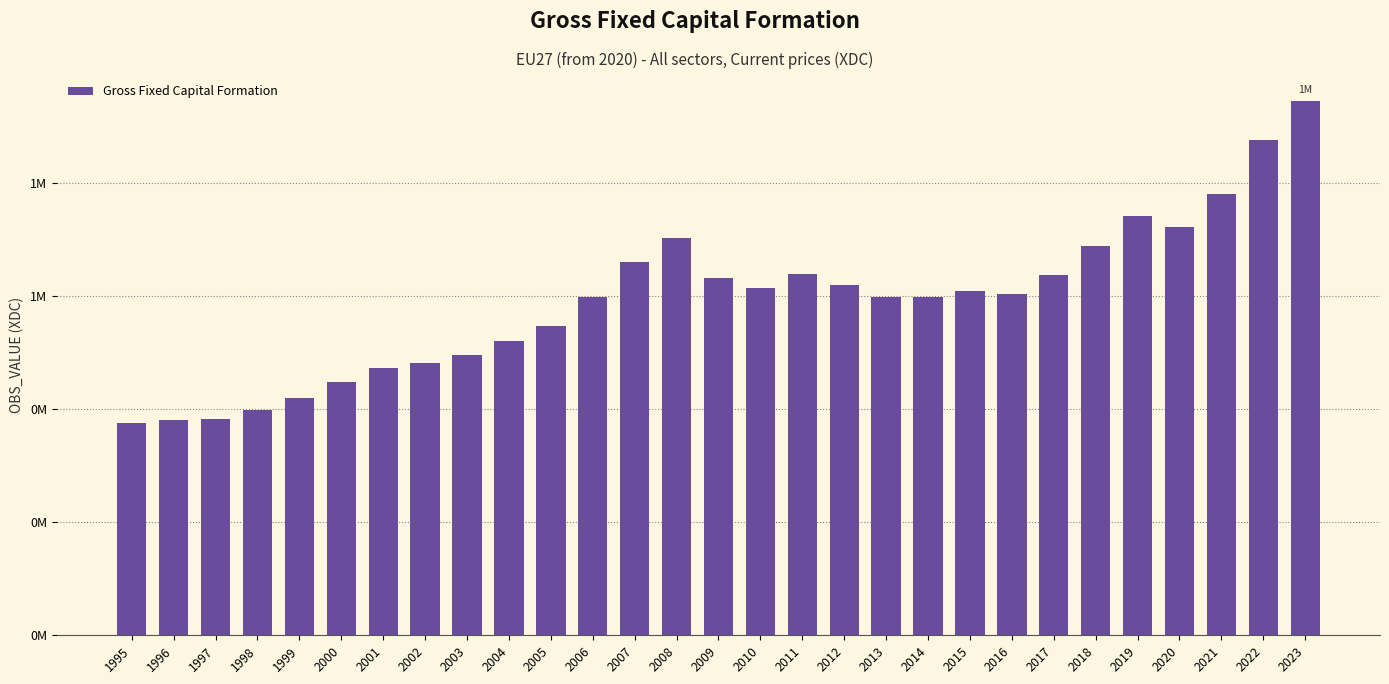

What is the average value?

593094.3